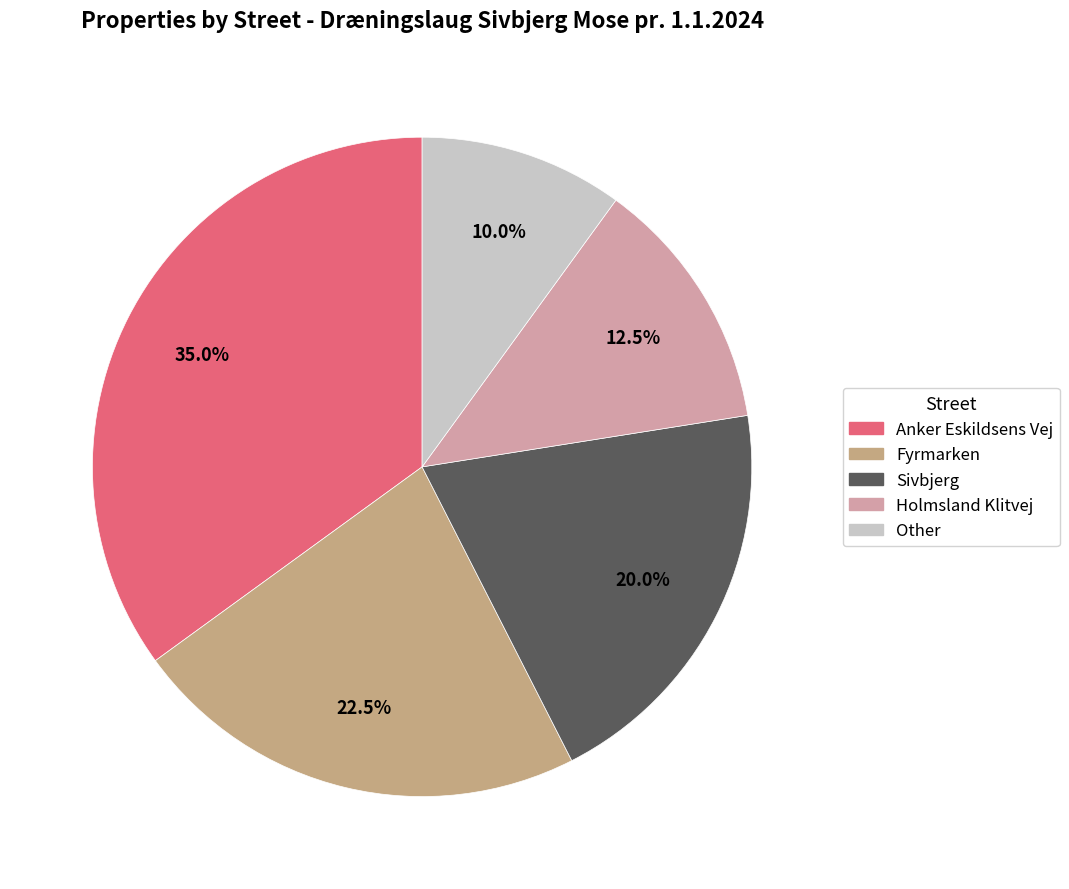

Does any single category account for the majority?

No